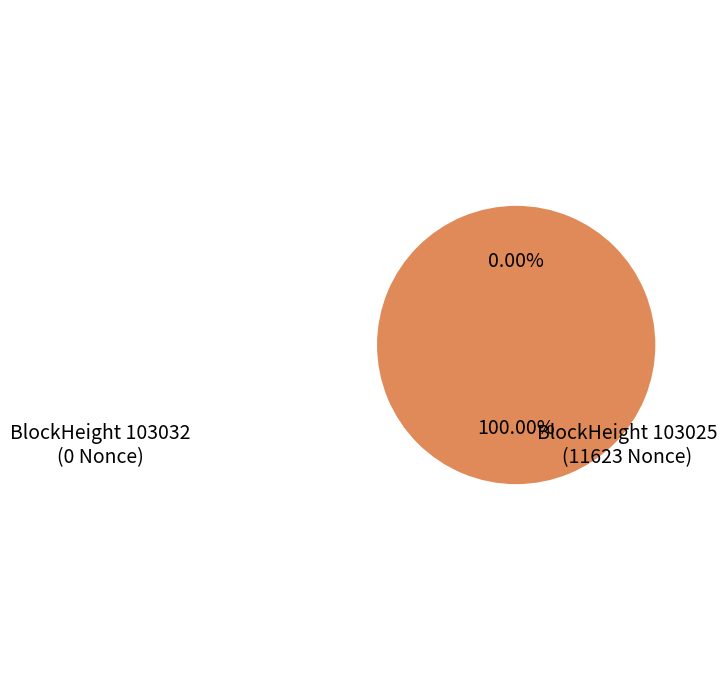

To the nearest percent, what portion does 103025 represent?

100%